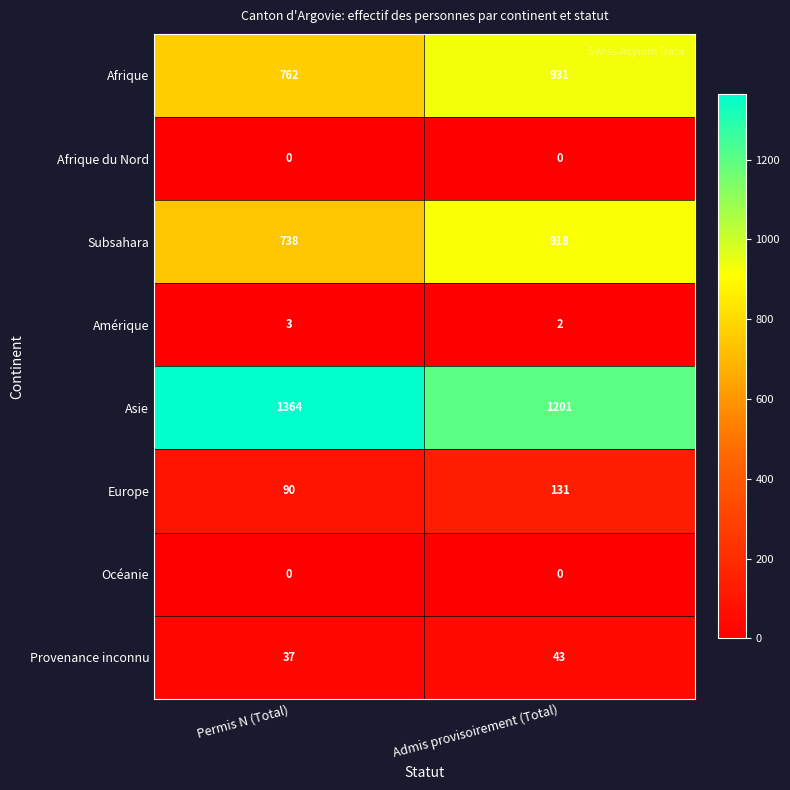

What is the difference between the Asie values at Admis provisoirement (Total) and Permis N (Total)?

163